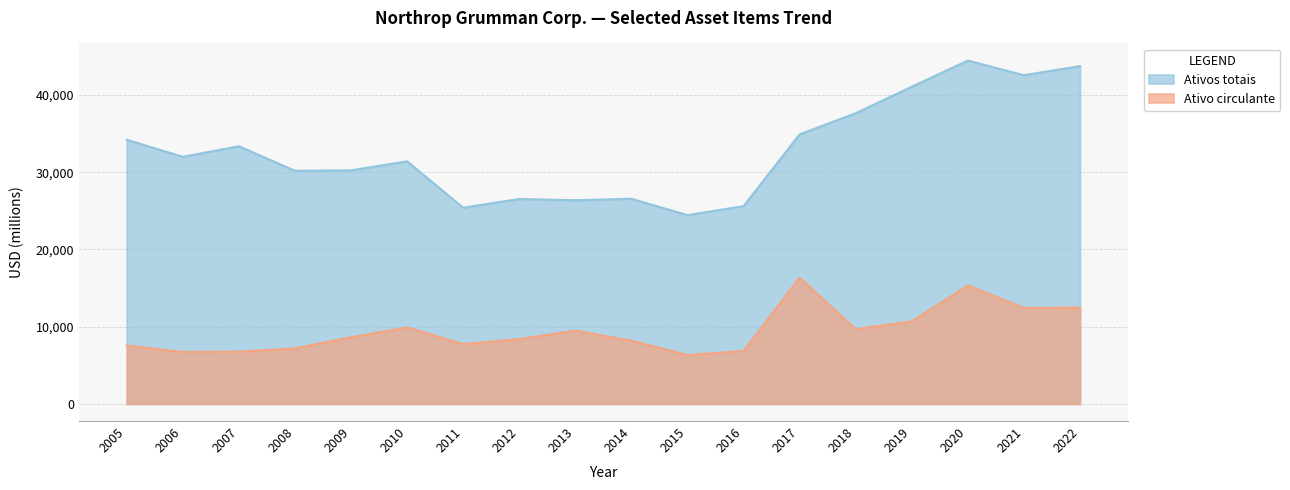

What value does the Ativos totais series have at 2012?

26543